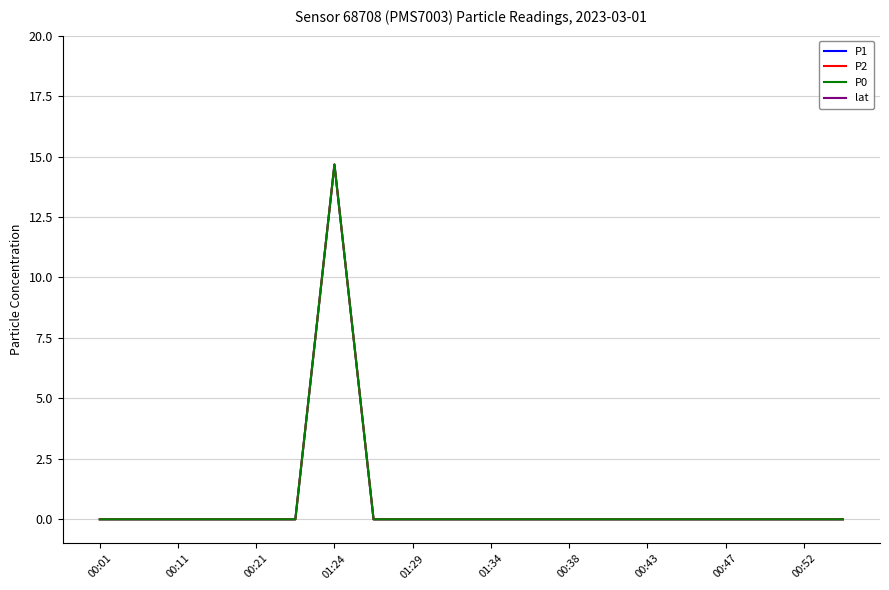

What is the sum of all P2 values?

14.7